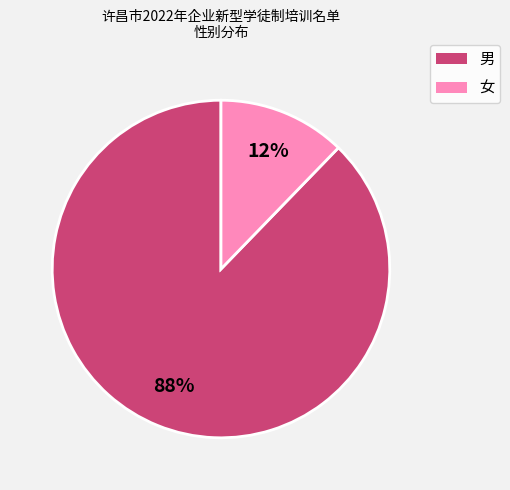

Do 女 and 男 together represent more than half of the pie?

Yes